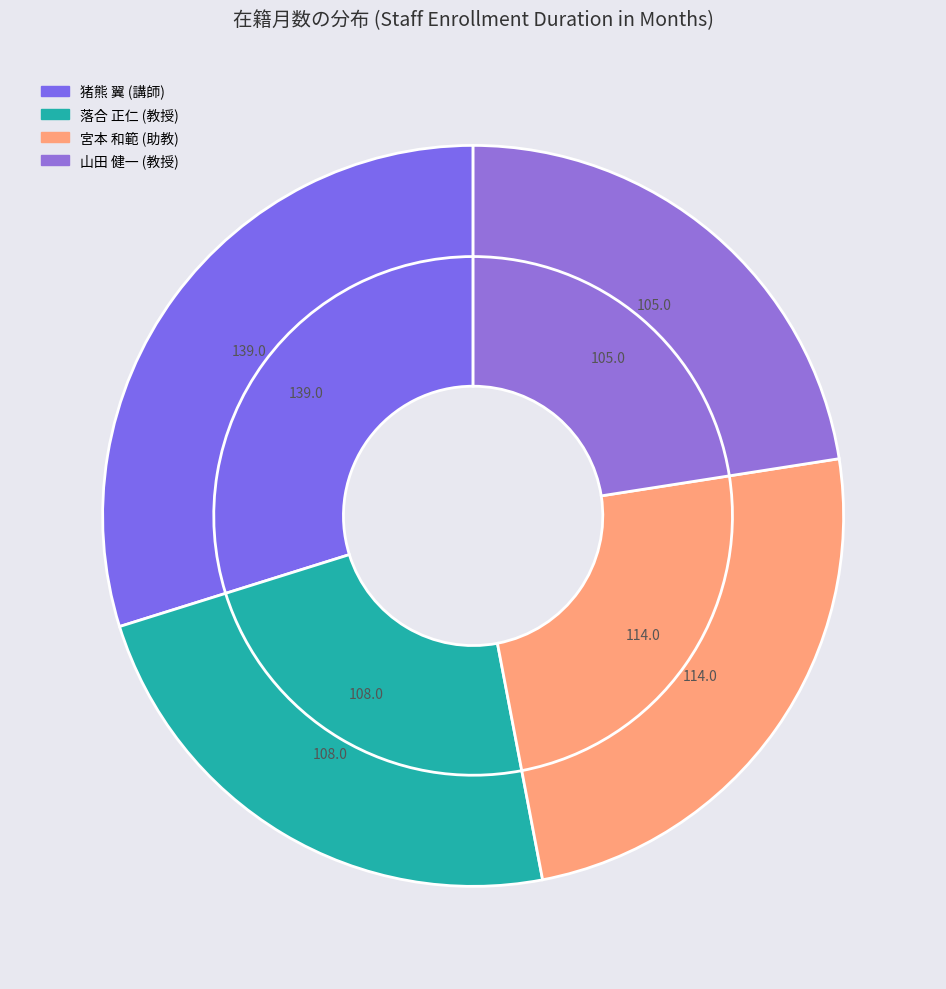

What percentage is the 落合 正仁
(教授) slice, to the nearest percent?

23%